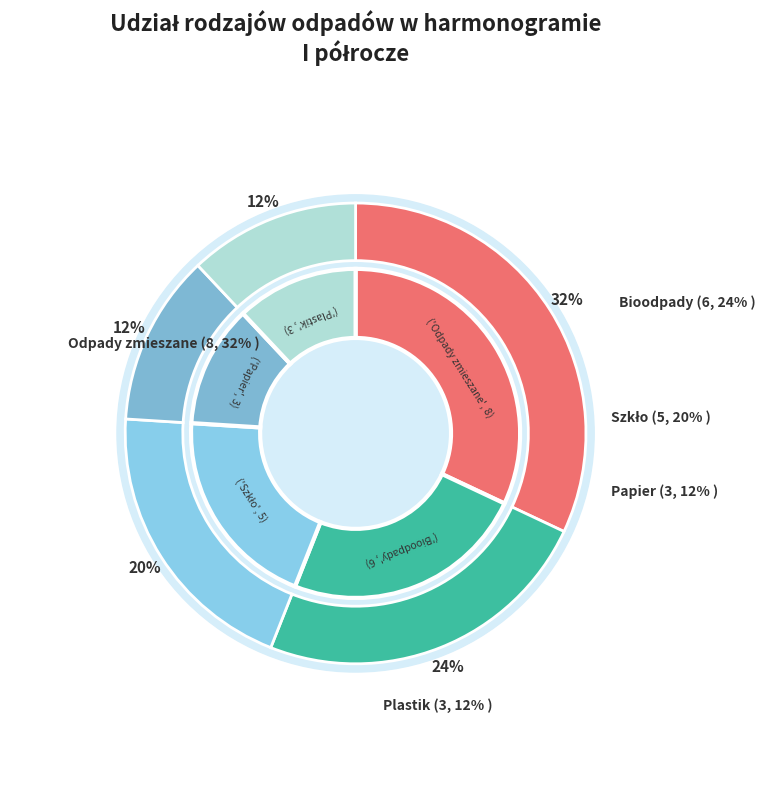

How many slices are in this pie chart?

5